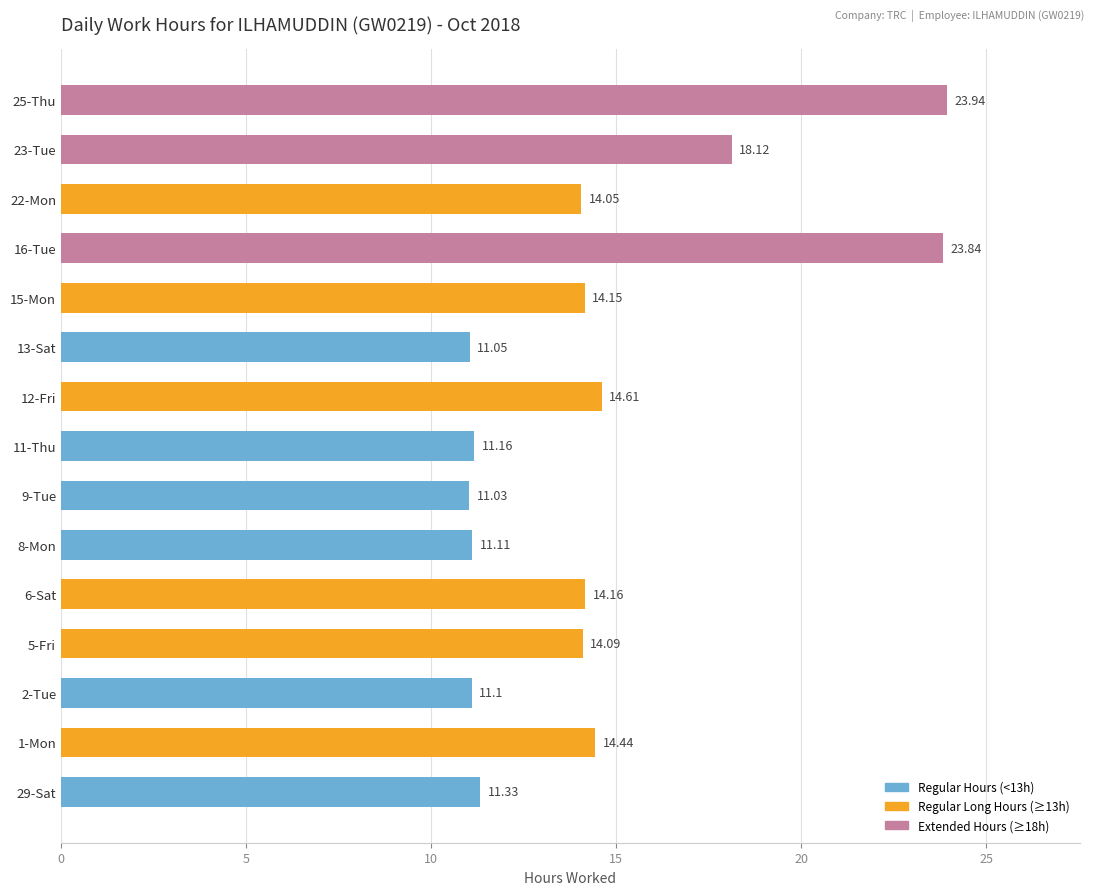

What is the greatest value displayed?

23.9